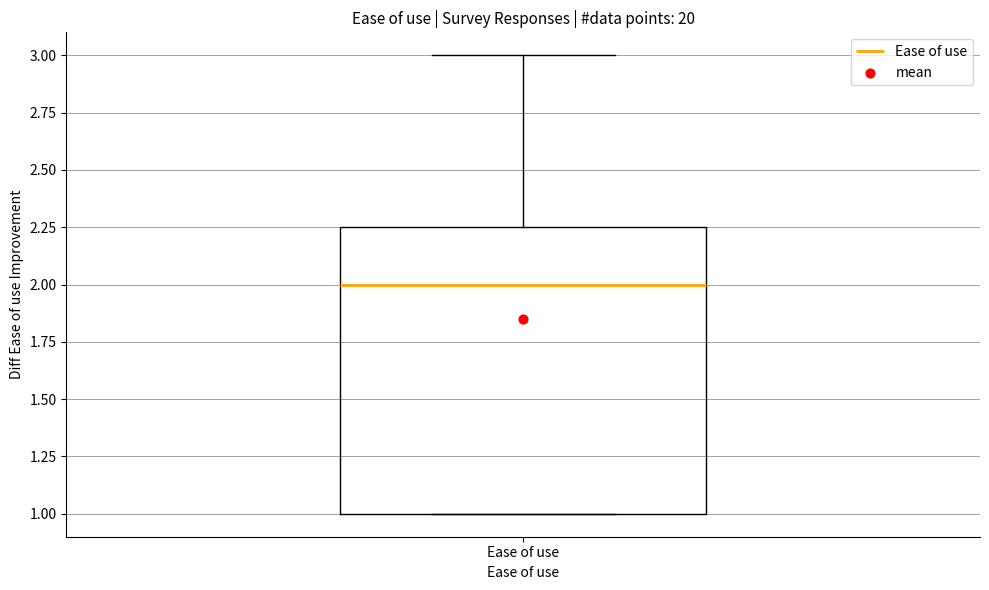

Where does the upper whisker of the box for Ease of use end on the y-axis? The values are not printed on the chart, so give them approximately, as read against the axis.

3.00